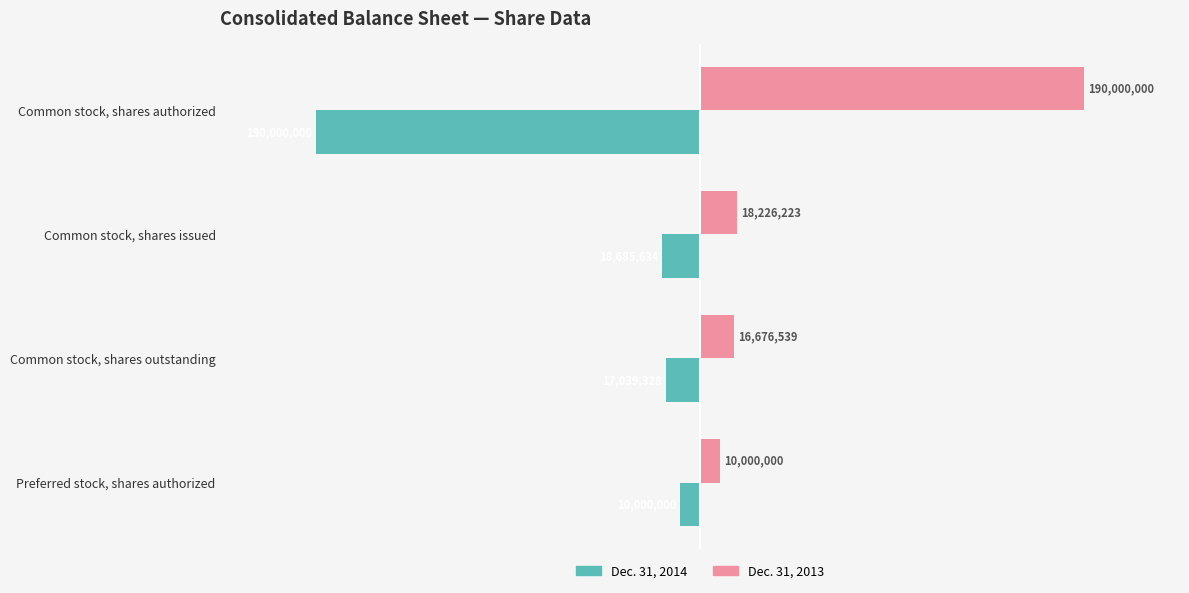

The value of Dec. 31, 2014 at Preferred stock, shares authorized is -10000000. True or false?

True